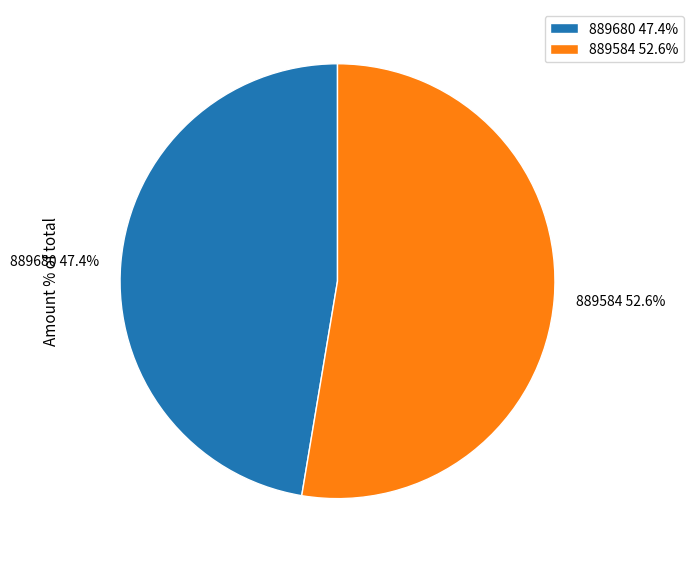

Is there any slice that represents more than half of the pie?

Yes